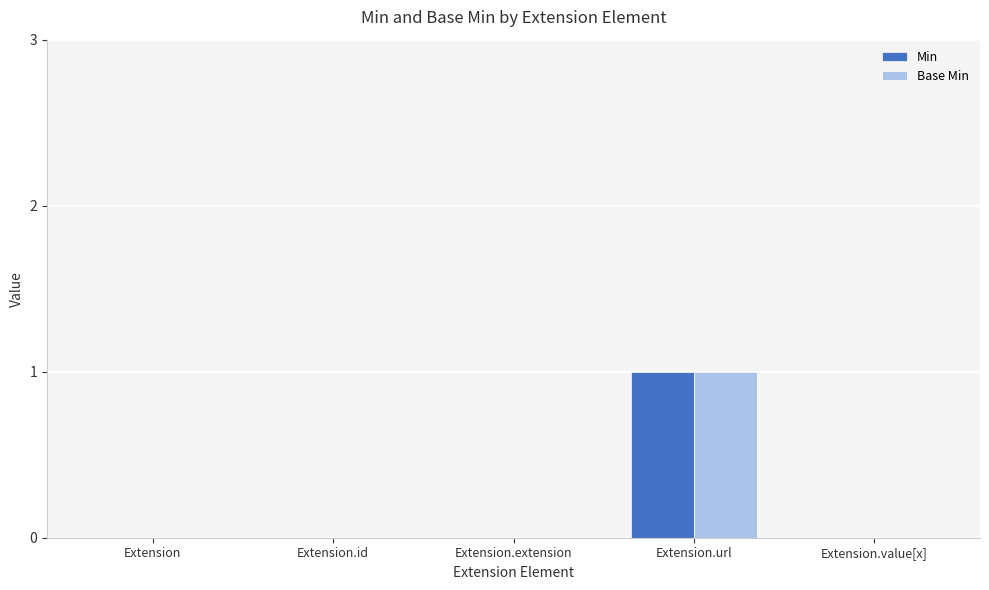

Is the value of Base Min at Extension.url greater than the value of Min at Extension.value[x]?

Yes